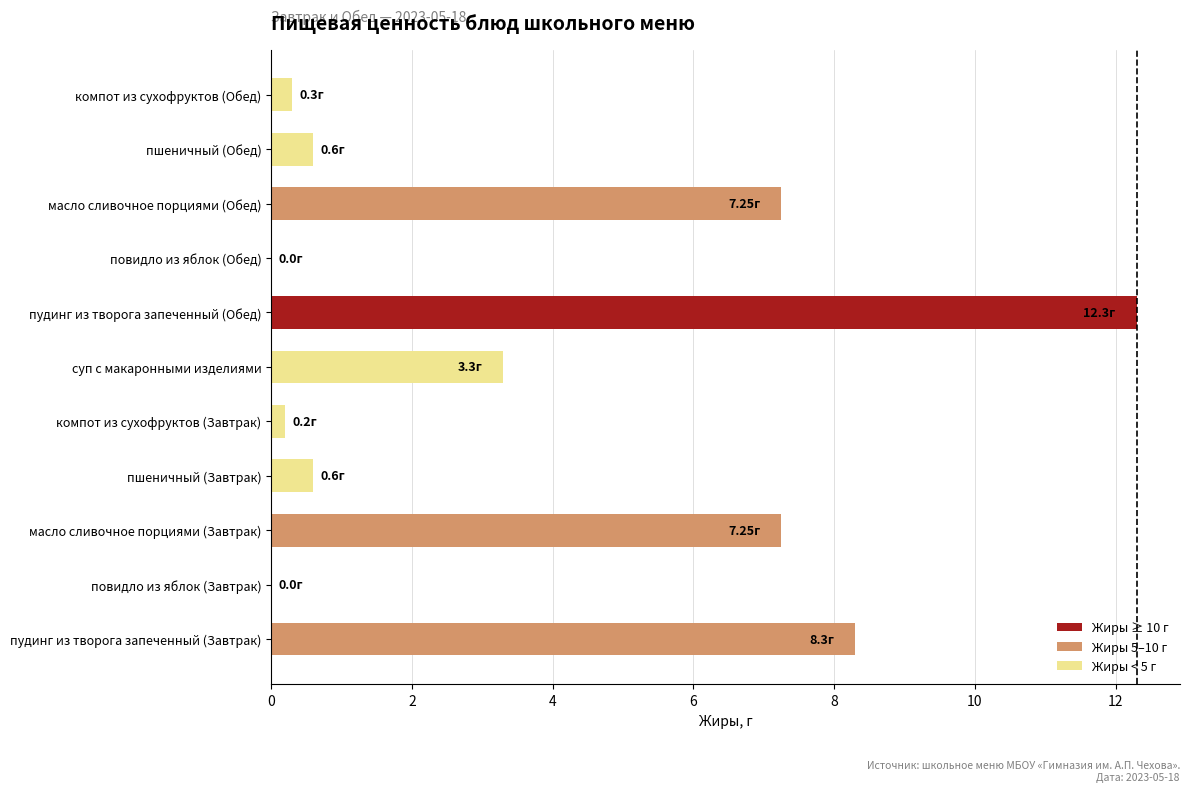

Which label corresponds to the largest value in the chart?

пудинг из творога запеченный (Обед)